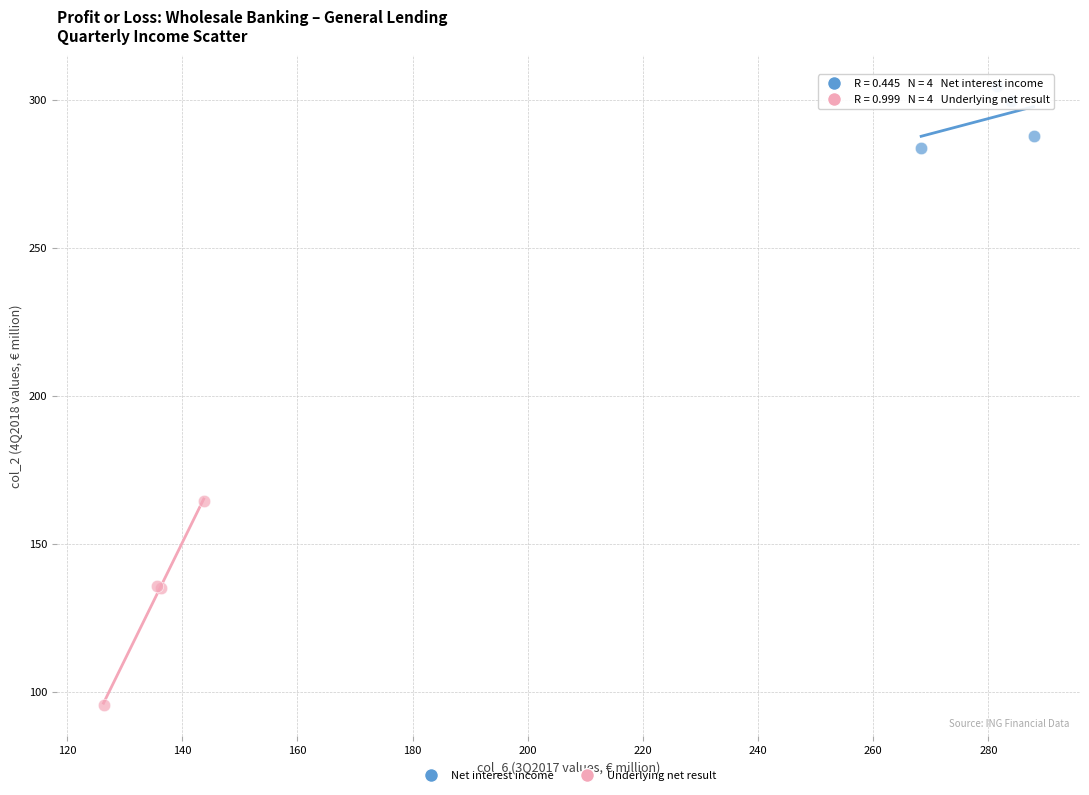

Which series contains the lowest Y value?

Underlying net result